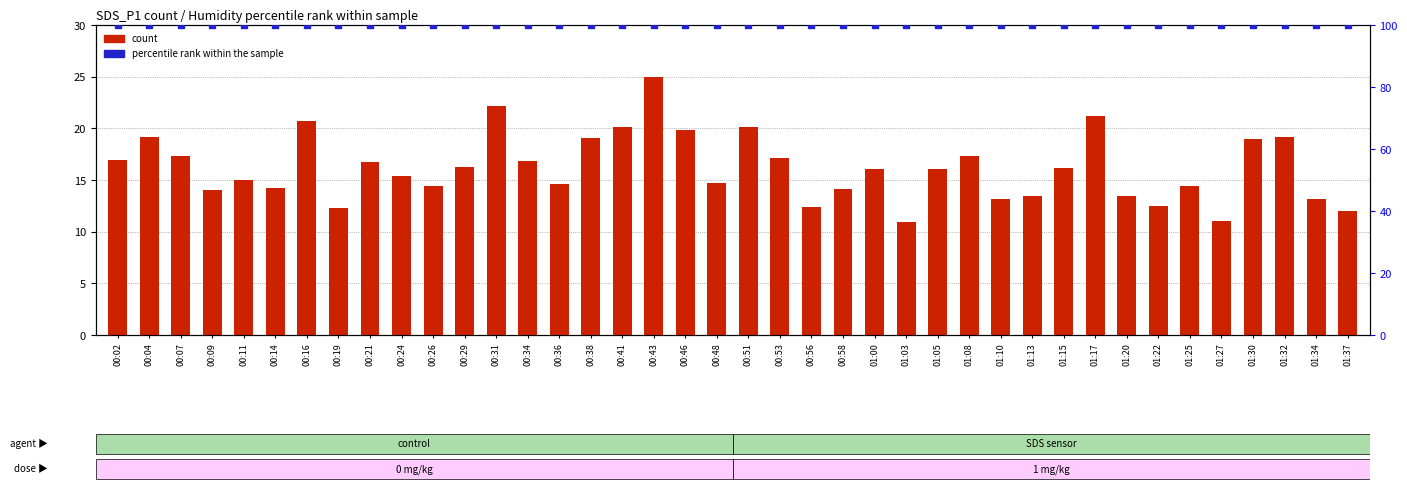

At how many categories does at least one series exceed 36?

40